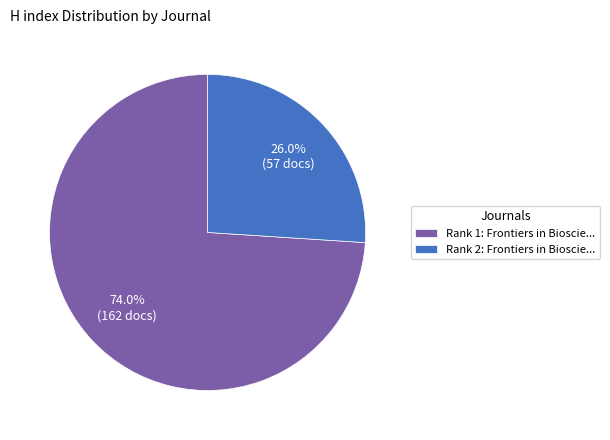

Rank the categories by value from highest to lowest.

Rank 1: Frontiers in Bioscie..., Rank 2: Frontiers in Bioscie...